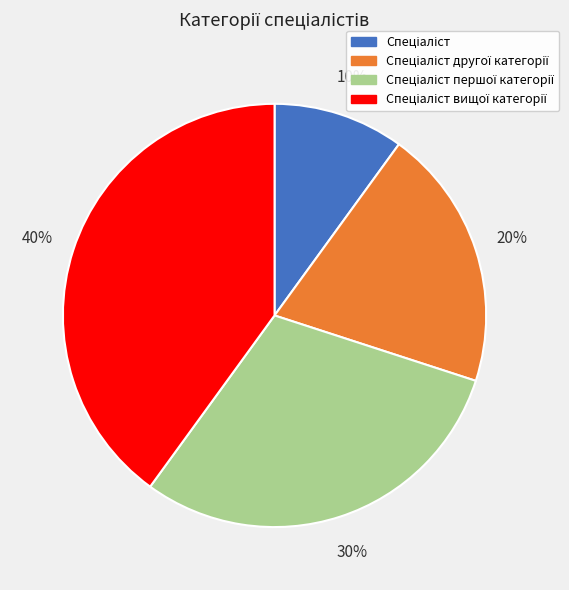

Does any single category account for the majority?

No